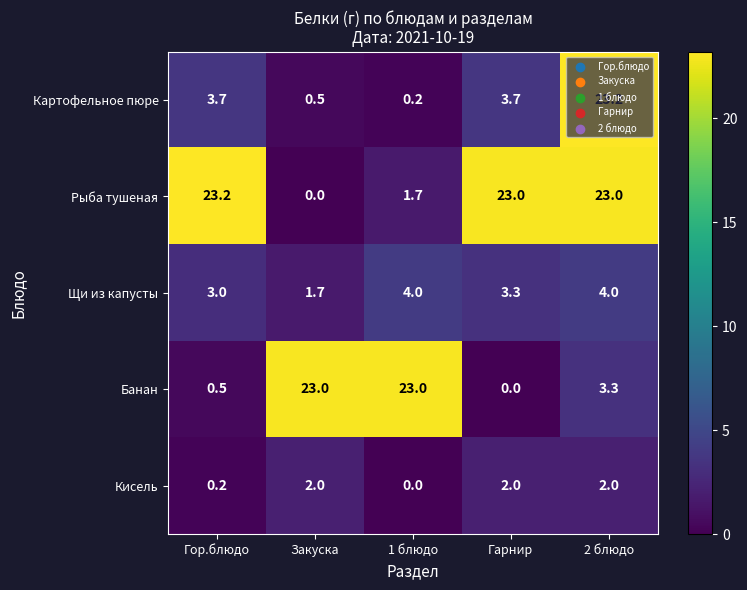

What is the maximum value shown in the chart?

23.2